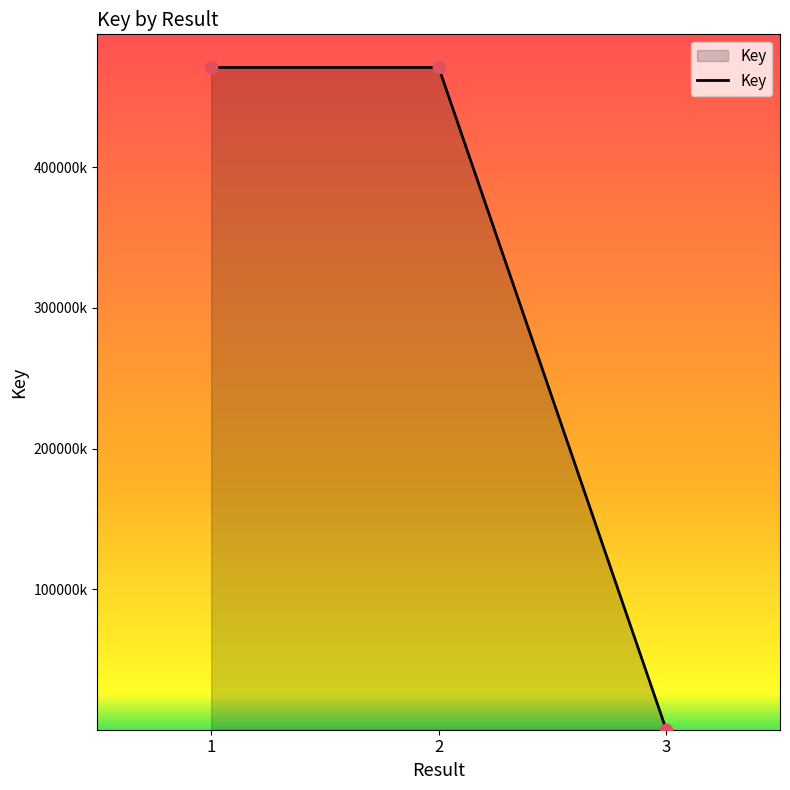

Is this an area chart (filled region under the line)?

Yes